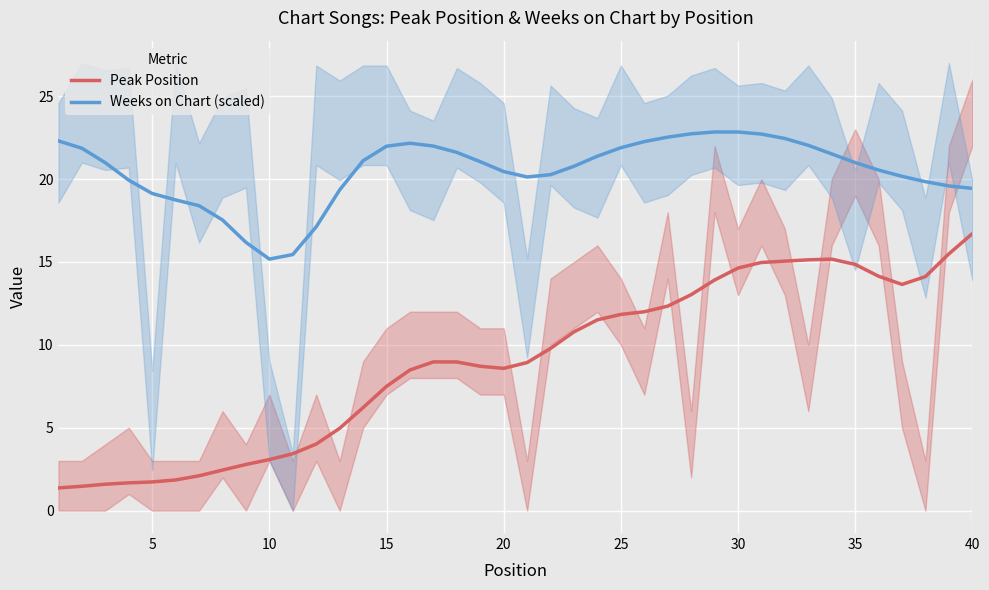

Reading left to right, list all the values displayed in this chart.

Peak Position: 1.4	1.5	1.6	1.7	1.7	1.9	2.1	2.4	2.8	3.1	3.4	4.0	5.0	6.2	7.5	8.5	9.0	9.0	8.7	8.6	8.9	9.8	10.8	11.5	11.8	12.0	12.3	13.0	13.9	14.6	15.0	15.1	15.1	15.2	14.9	14.1	13.6	14.1	15.5	16.7
Weeks on Chart (scaled): 22.3	21.9	21.0	19.9	19.1	18.7	18.4	17.5	16.2	15.2	15.4	17.1	19.3	21.1	22.0	22.2	22.0	21.6	21.0	20.5	20.1	20.3	20.8	21.4	21.9	22.3	22.5	22.7	22.8	22.8	22.7	22.5	22.0	21.5	21.0	20.5	20.2	19.8	19.6	19.4